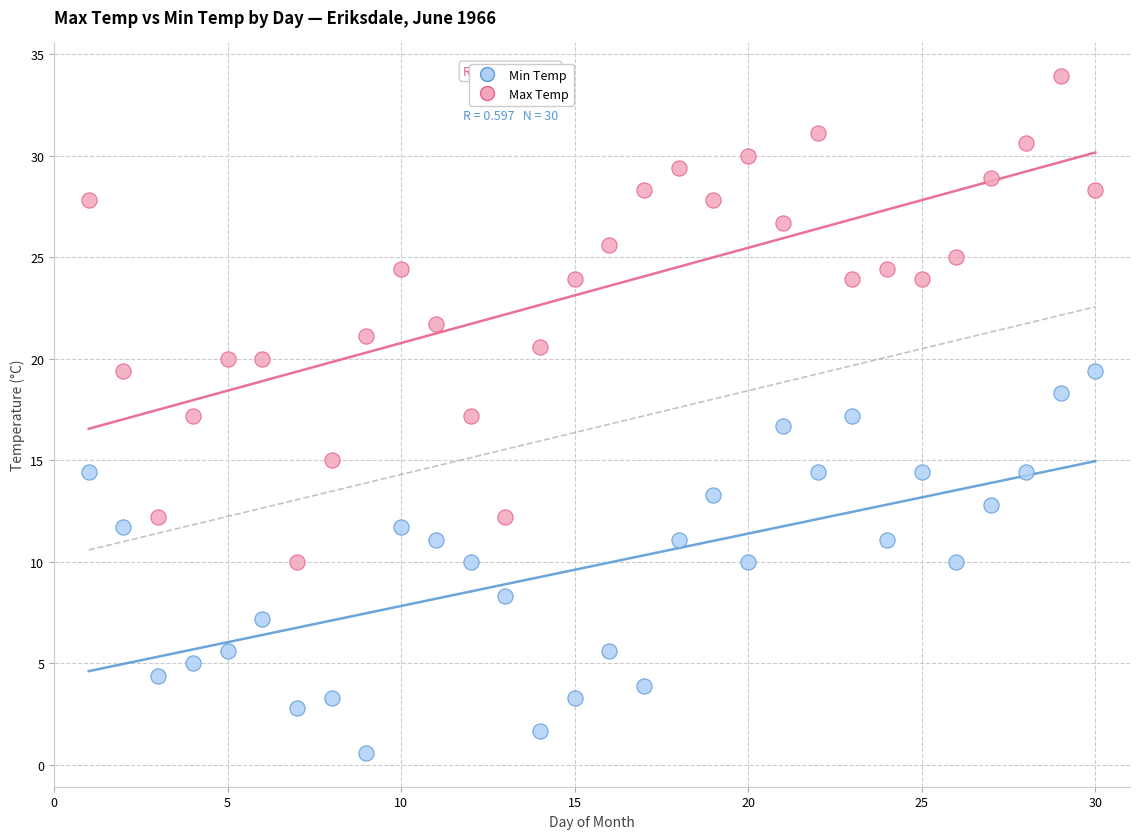

Which series contains the lowest Y value?

Min Temp